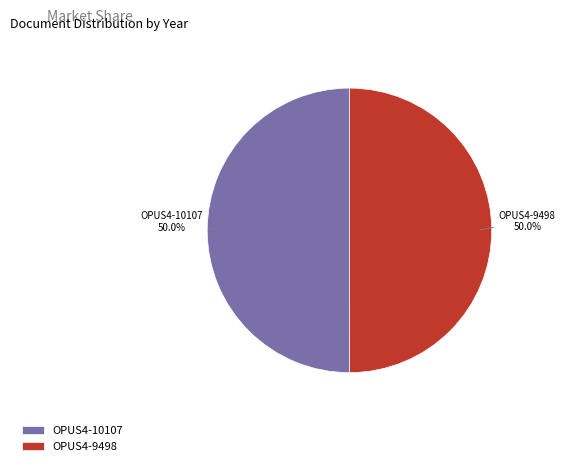

Do OPUS4-10107 and OPUS4-9498 together represent more than half of the pie?

Yes